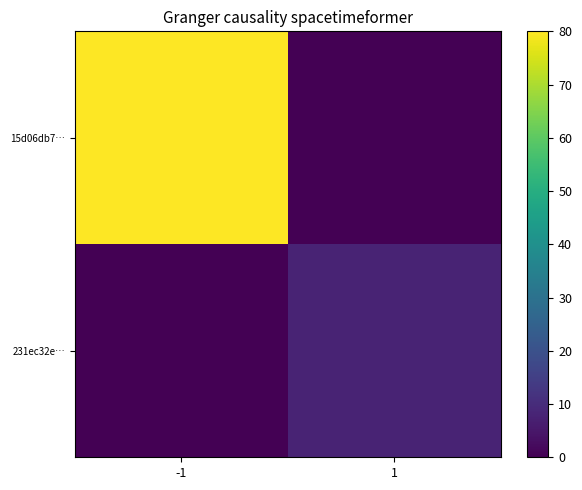

Reading right to left, transcribe all the data shown in this chart.

15d06db7…: 1=0	-1=80
231ec32e…: 1=8	-1=0